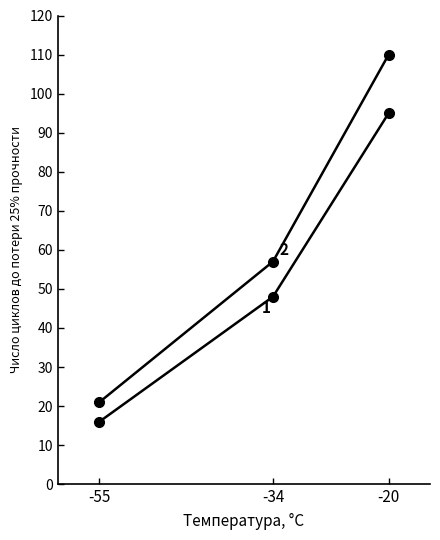

List the series in order of their overall mean, highest first.

2, 1